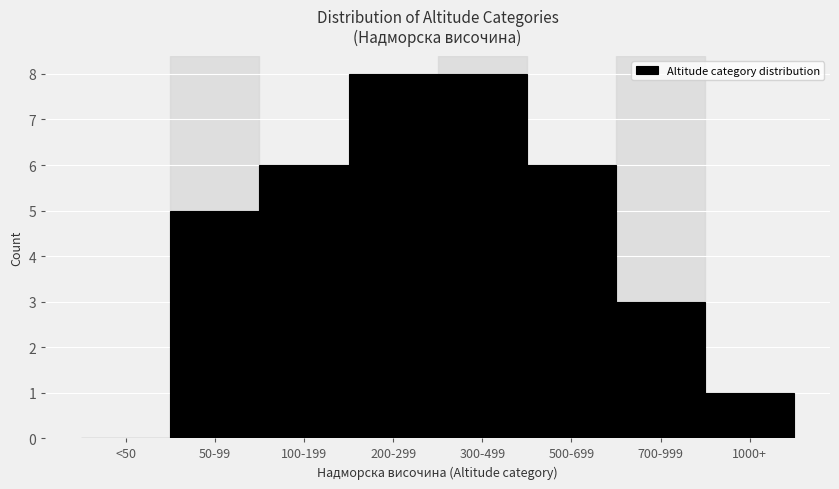

Reading left to right, what are all the values shown in this chart?

<50=0	50-99=5	100-199=6	200-299=8	300-499=8	500-699=6	700-999=3	1000+=1